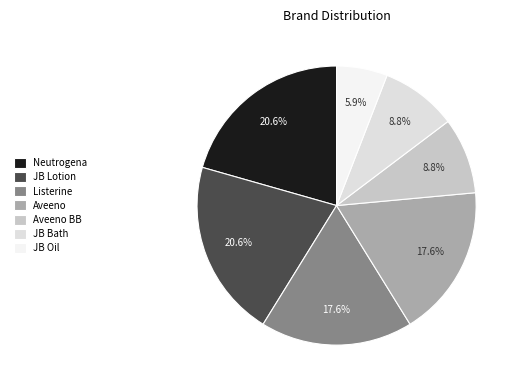

Which slice is the smallest?

JB Oil